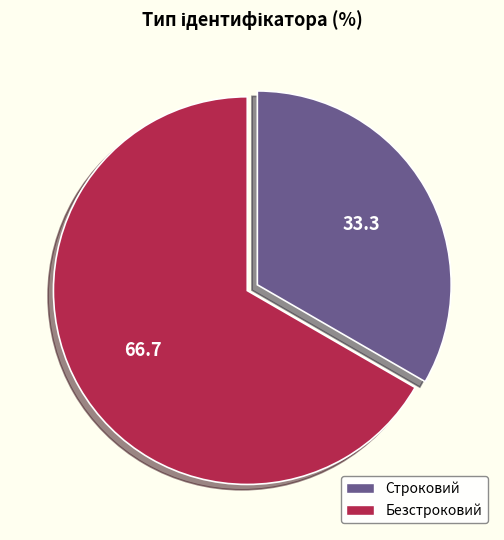

Do Безстроковий and Строковий together represent more than half of the pie?

Yes